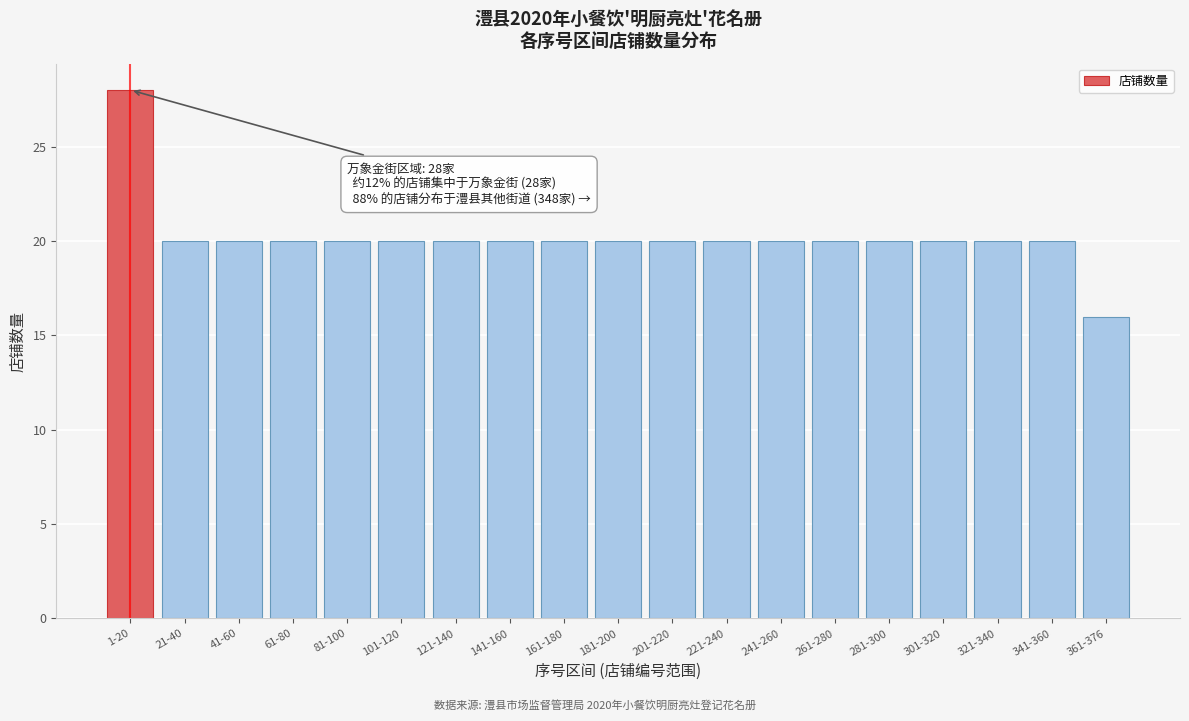

Reading left to right, what are all the values shown in this chart?

28	20	20	20	20	20	20	20	20	20	20	20	20	20	20	20	20	20	16